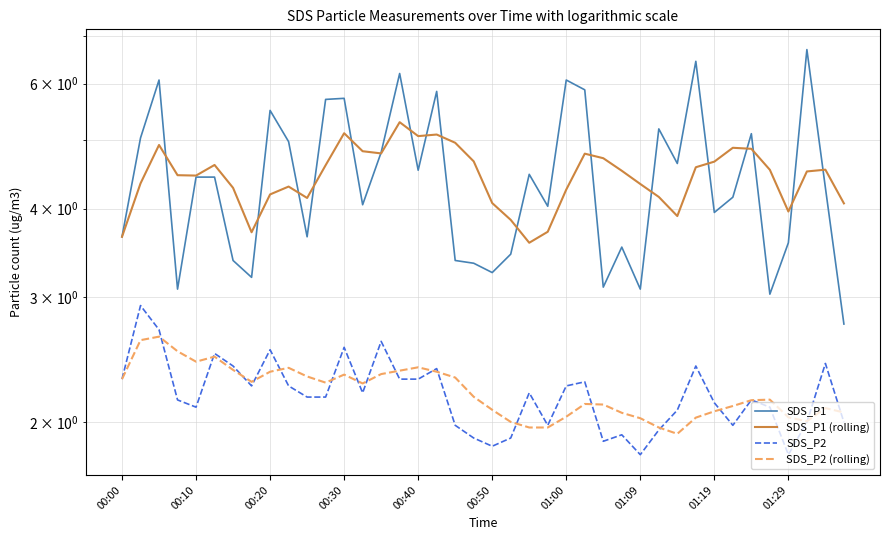

At which label does SDS_P2 first exceed 2?

00:00